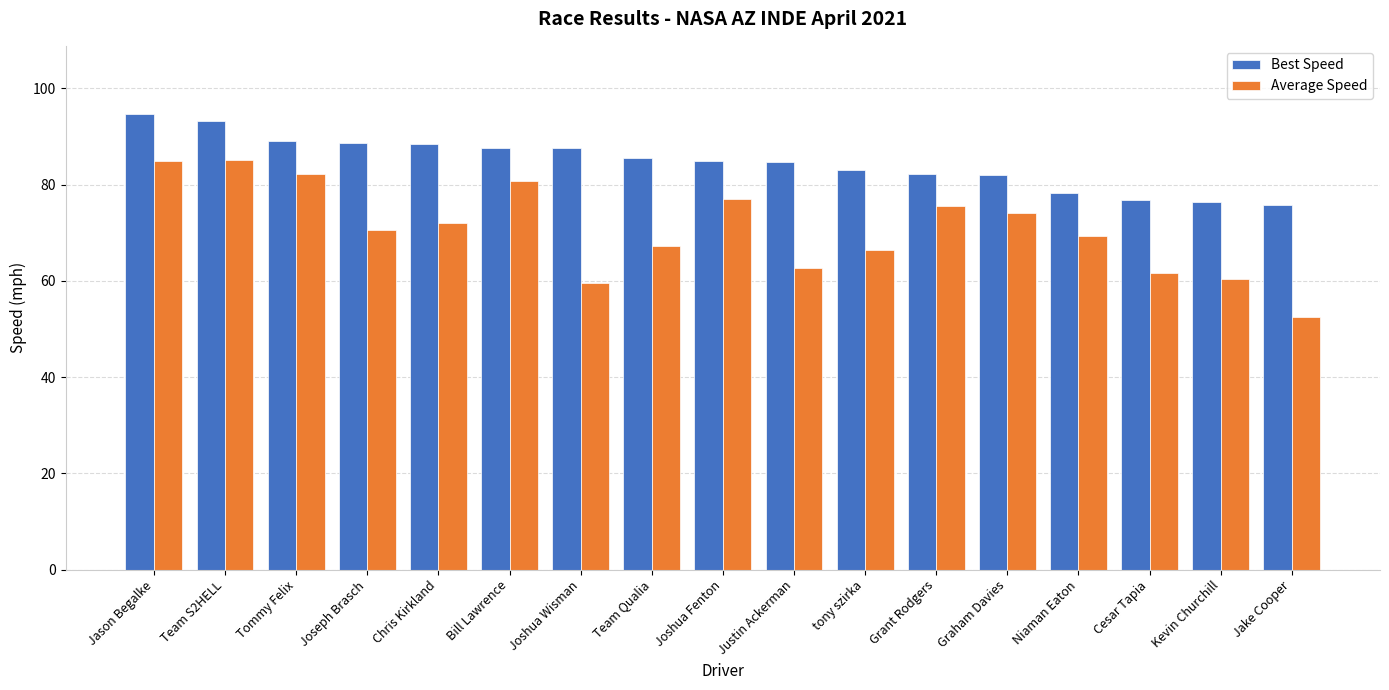

How many data points in Best Speed are less than 84?

7